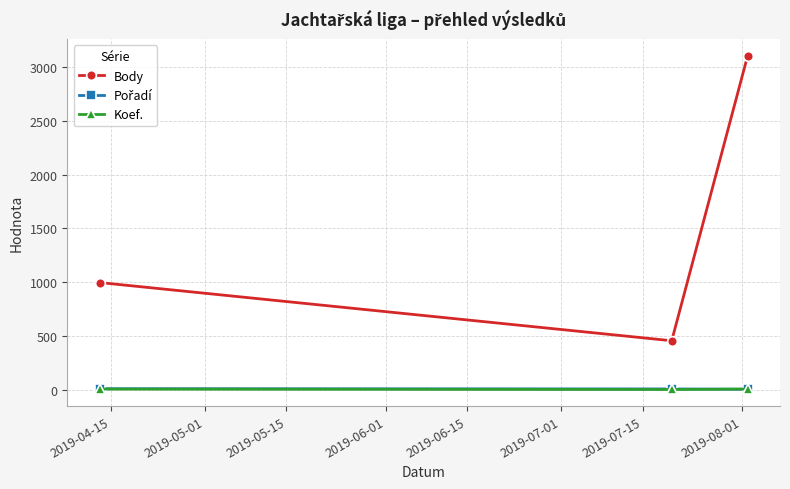

Which series has the largest range (max minus min)?

Body